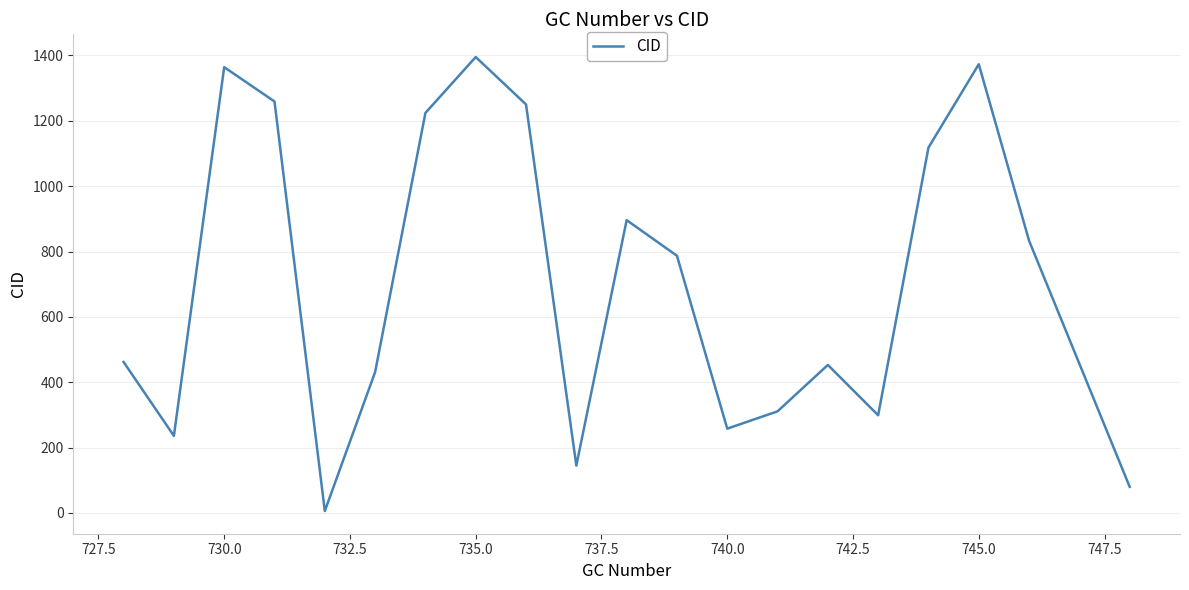

What is the maximum value shown in the chart?

1395